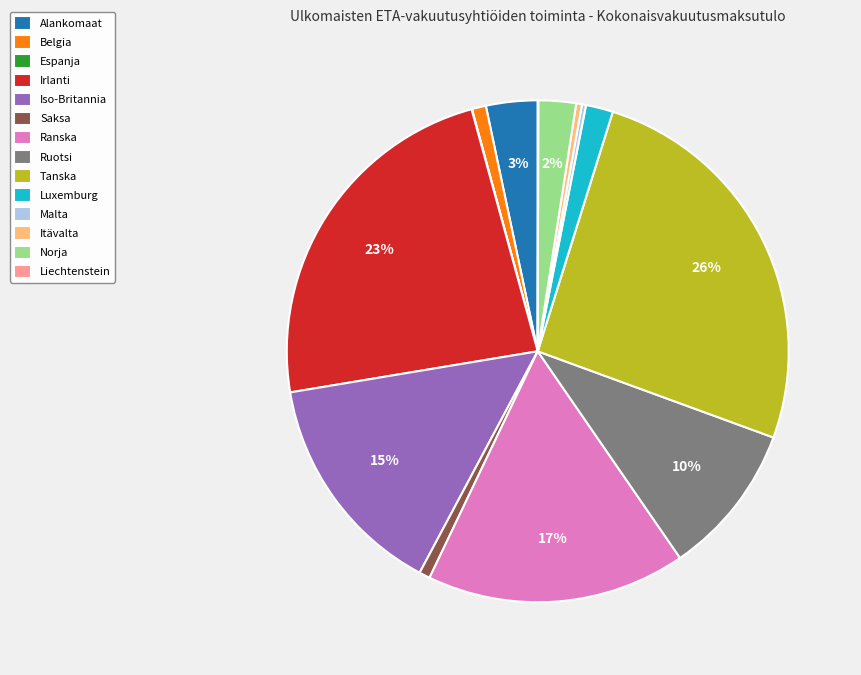

What percentage is the Tanska slice, to the nearest percent?

26%